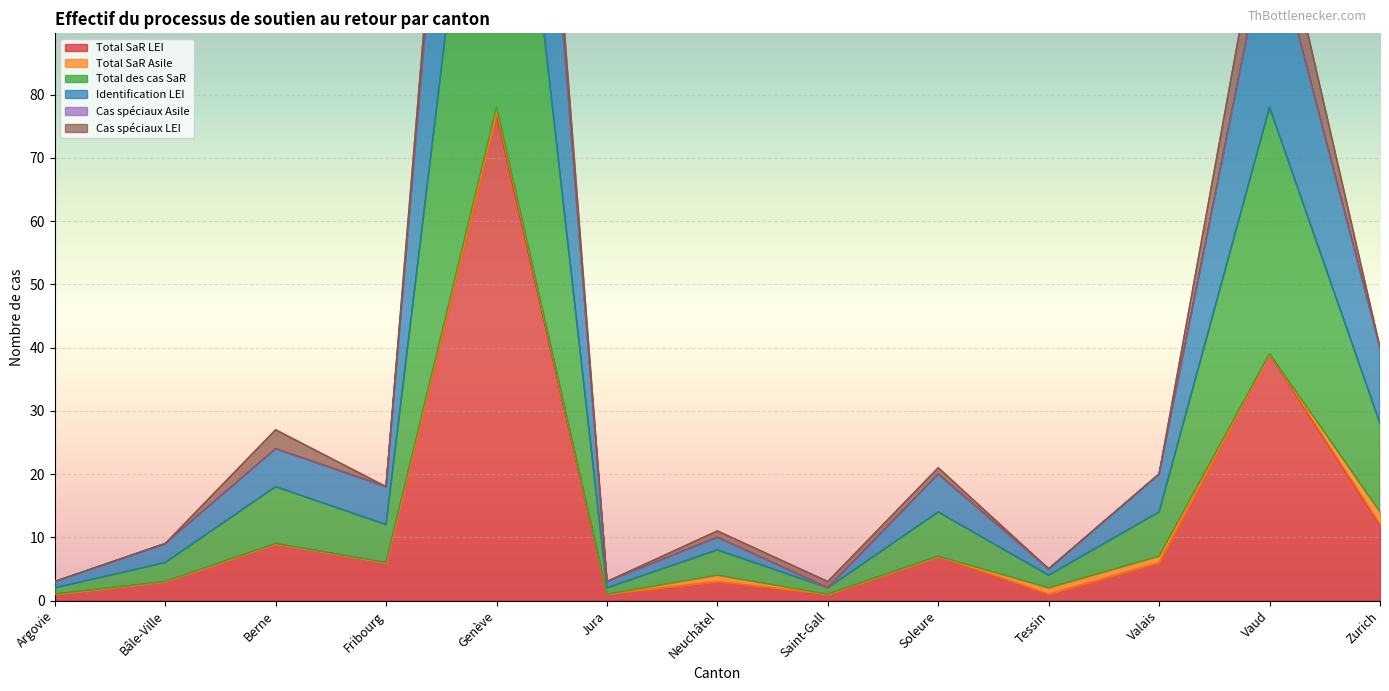

True or false: Total SaR LEI has a value of 39 at Vaud.

True